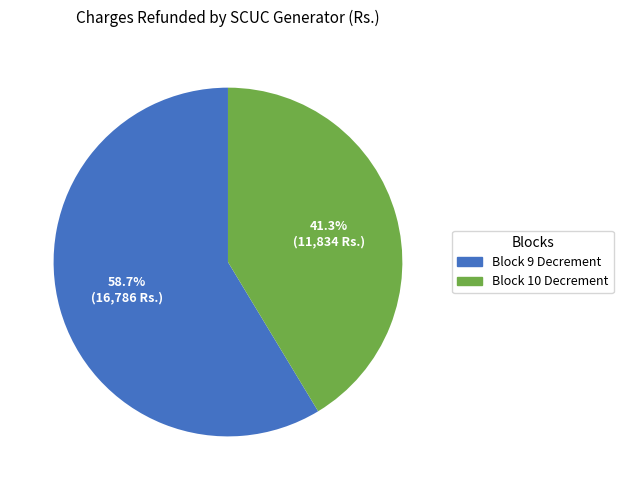

What percentage do Block 9 Decrement and Block 10 Decrement together represent?

100.0%